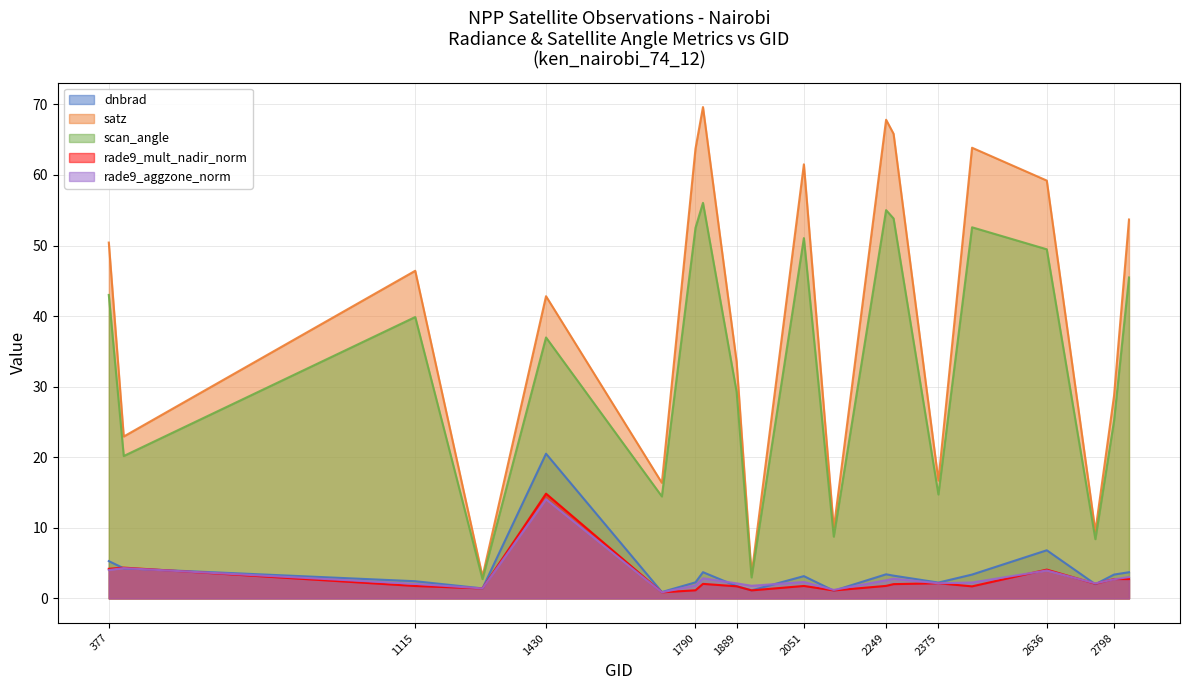

How many data points does each series have?

20